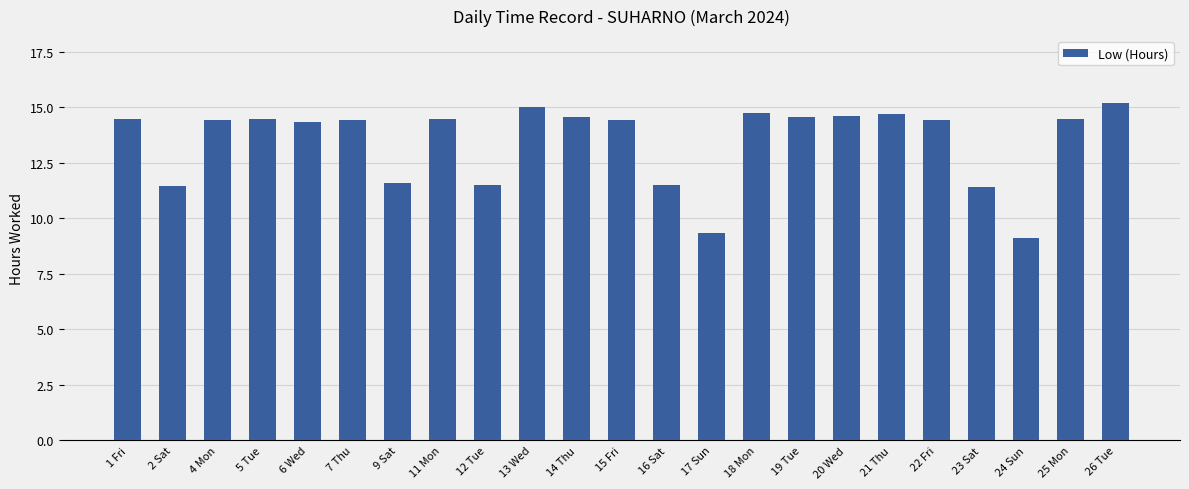

Is it true that the value at 23 Sat is 15.8?

False